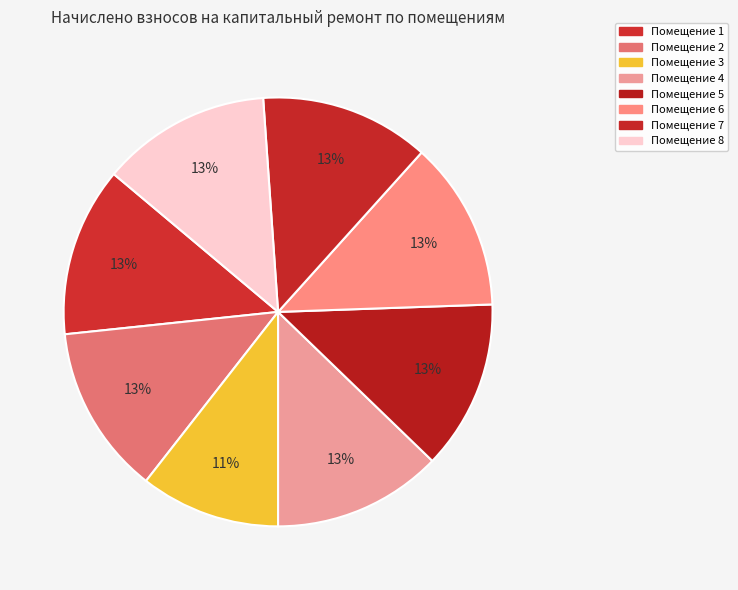

Which slice is the largest?

1